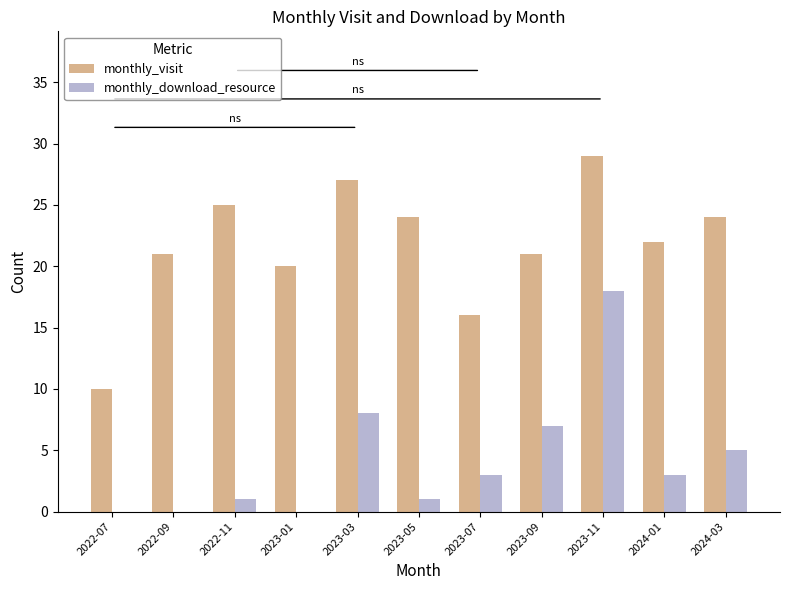

Reading left to right, transcribe all the data shown in this chart.

monthly_visit: 2022-07=10	2022-09=21	2022-11=25	2023-01=20	2023-03=27	2023-05=24	2023-07=16	2023-09=21	2023-11=29	2024-01=22	2024-03=24
monthly_download_resource: 2022-07=0	2022-09=0	2022-11=1	2023-01=0	2023-03=8	2023-05=1	2023-07=3	2023-09=7	2023-11=18	2024-01=3	2024-03=5